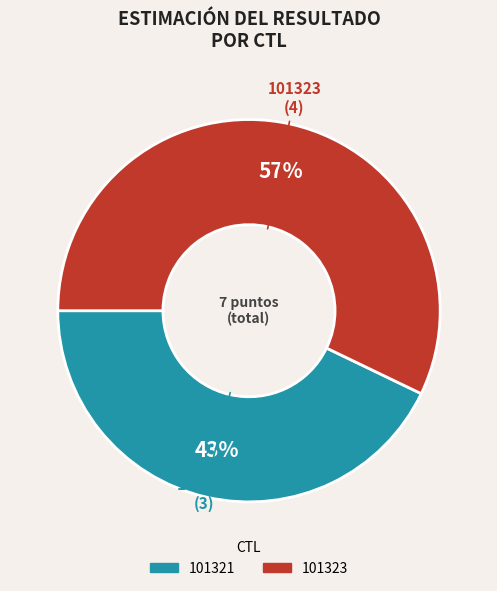

Which slice represents more than half of the pie?

101323